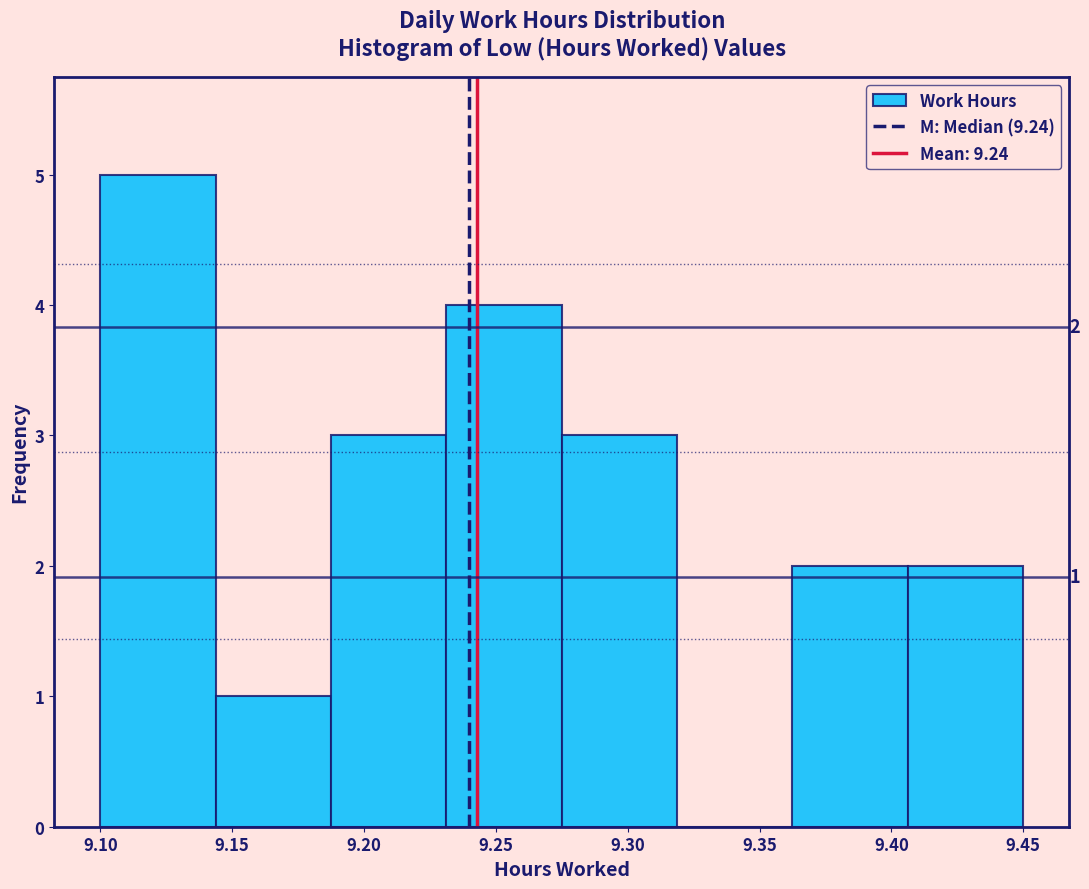

Which range on the x-axis has the tallest bar?

9.100 to 9.145